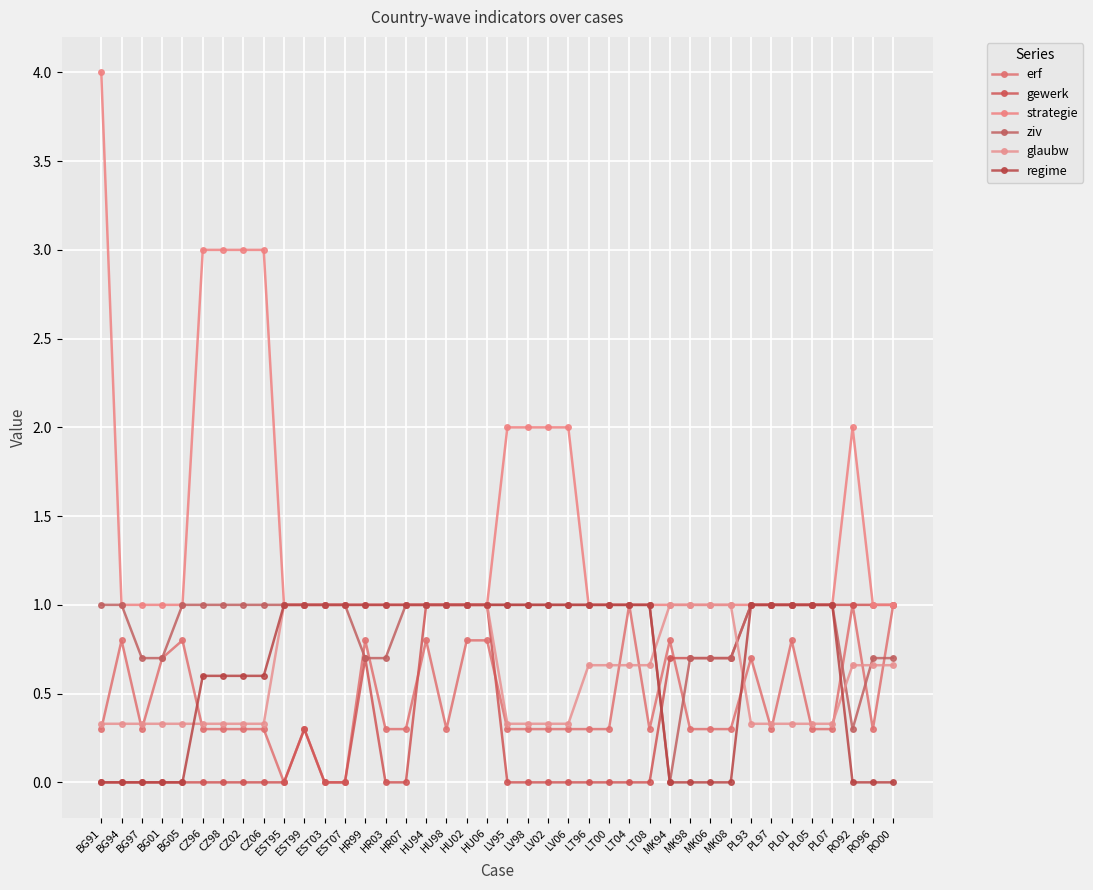

What is the label of the 39th point from the right?

BG94